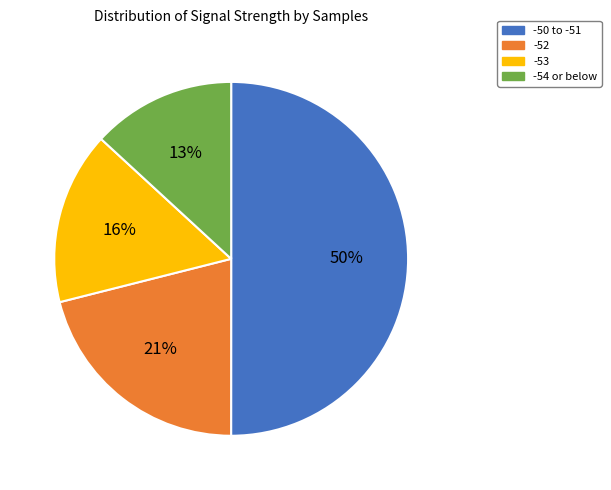

Is it true that -53 is 22% of the pie?

False